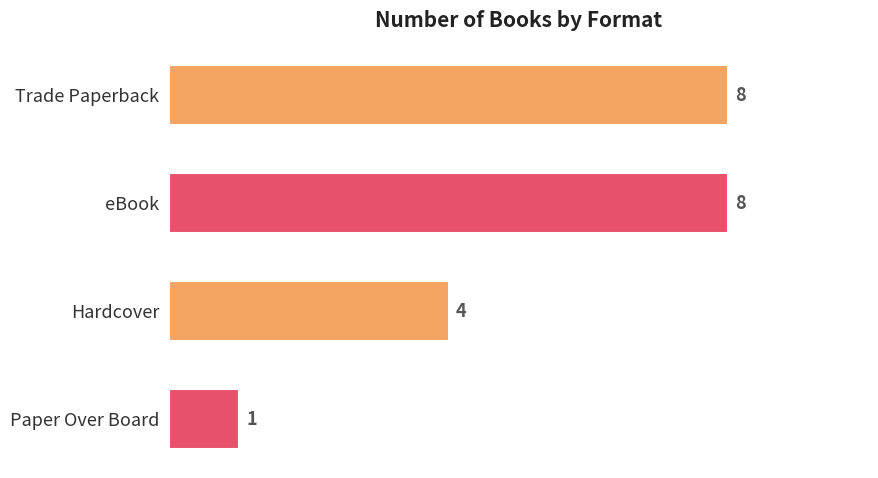

What is the smallest value displayed?

1